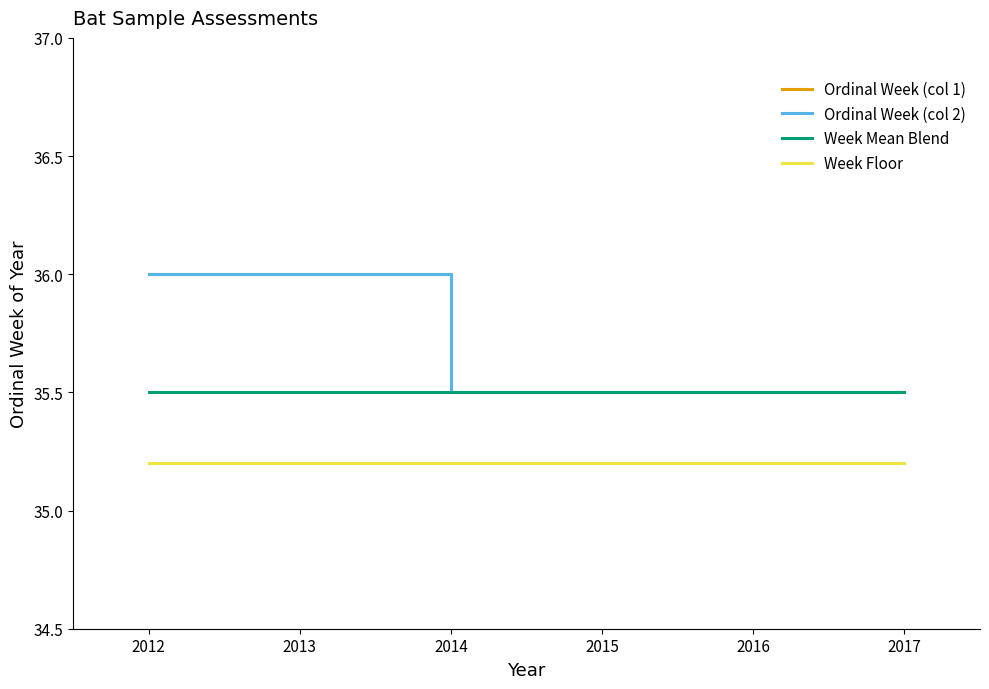

Does the chart have visible grid lines?

No